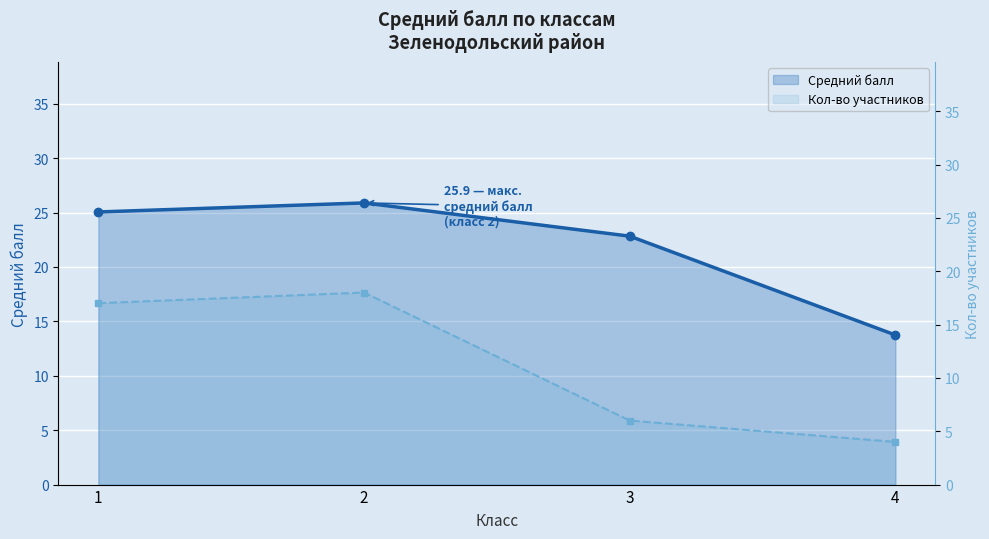

What is the smallest value displayed?

4.0